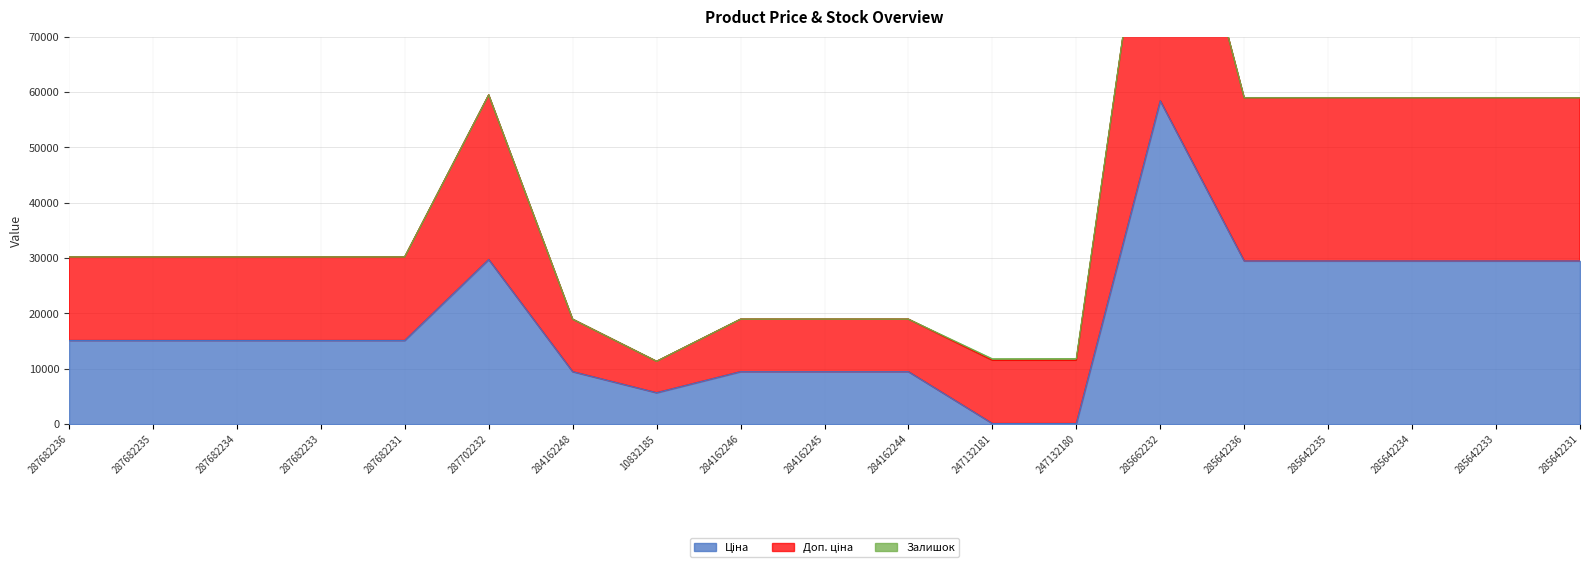

What is the spread (max minus min) of values at 285642235?

29504.5